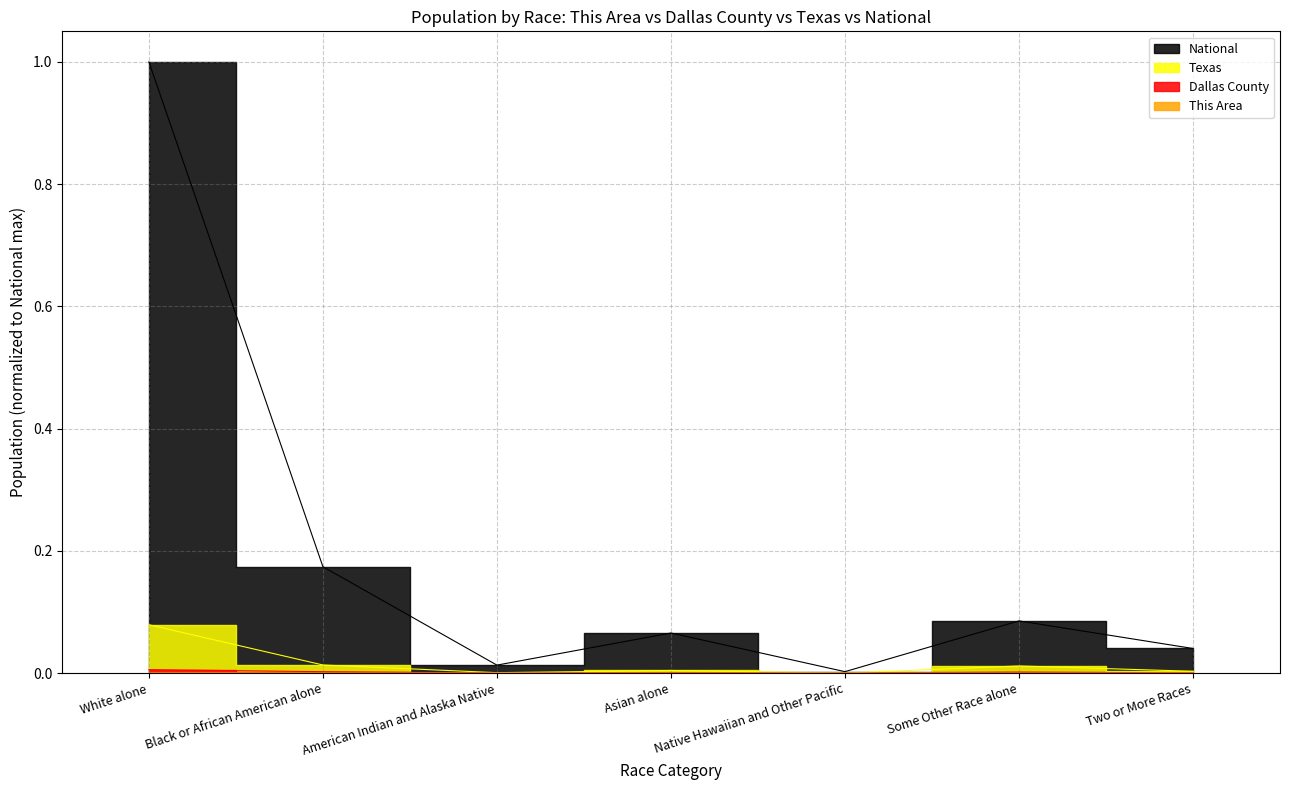

True or false: Texas and National intersect in this chart.

False